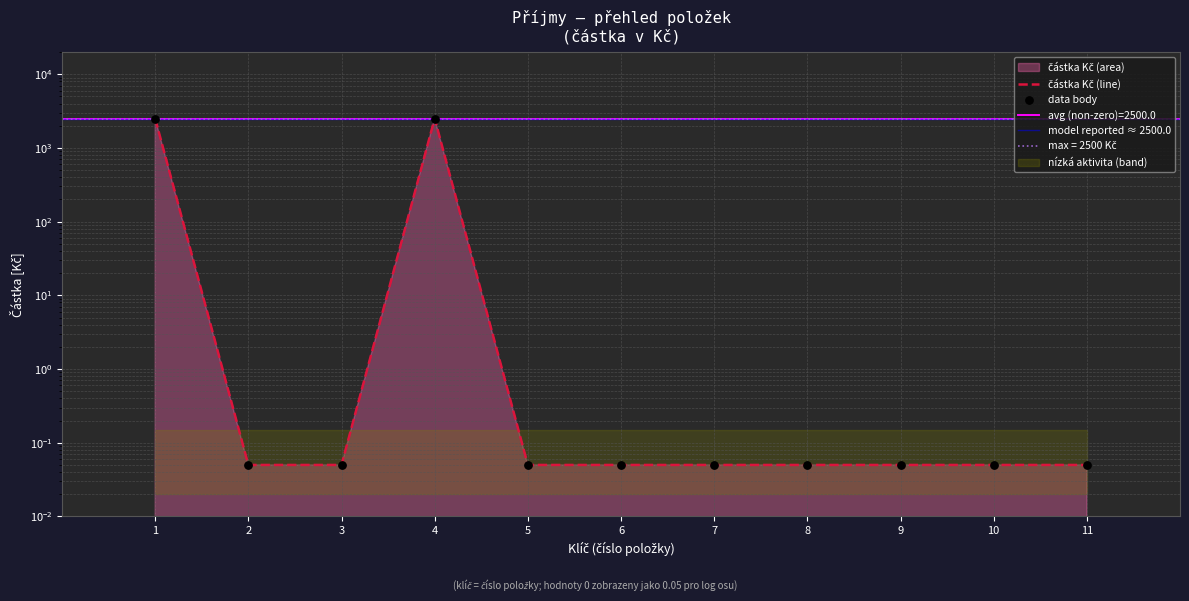

Which has a higher value, 1 or 8?

1